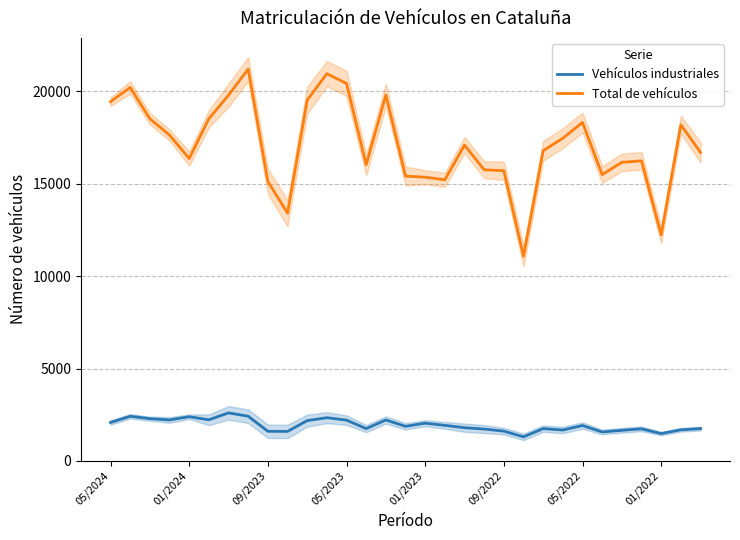

True or false: Vehículos industriales and Total de vehículos intersect in this chart.

False